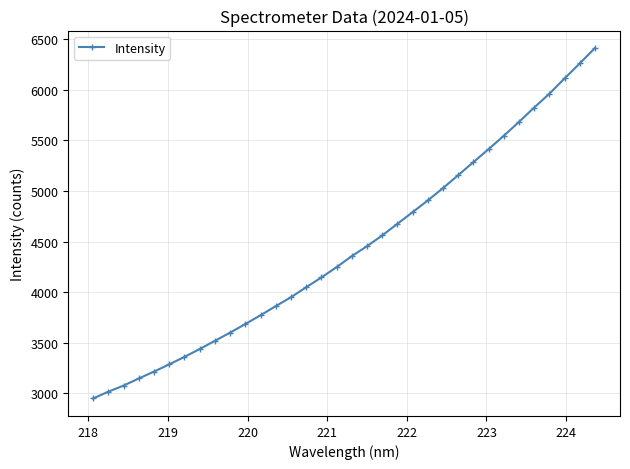

What is the smallest value displayed?

2947.8